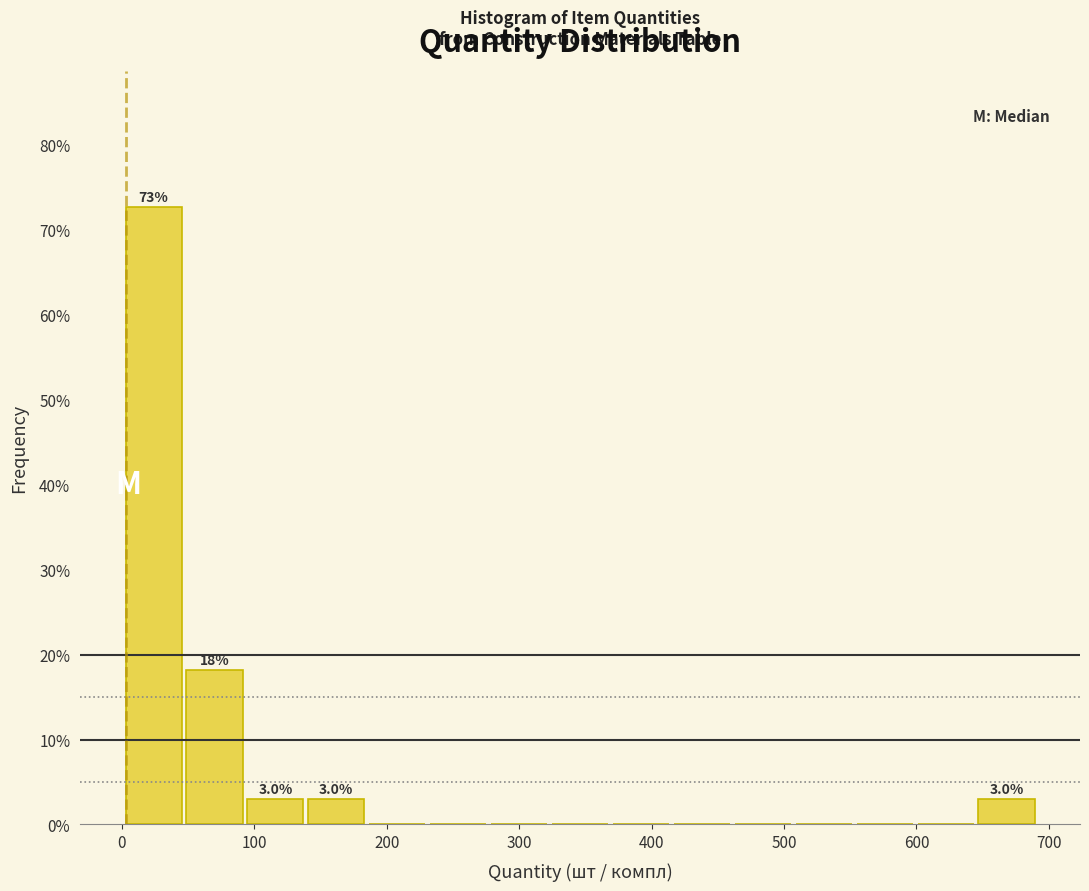

Over which range of the x-axis is the bar tallest?

1 to 47